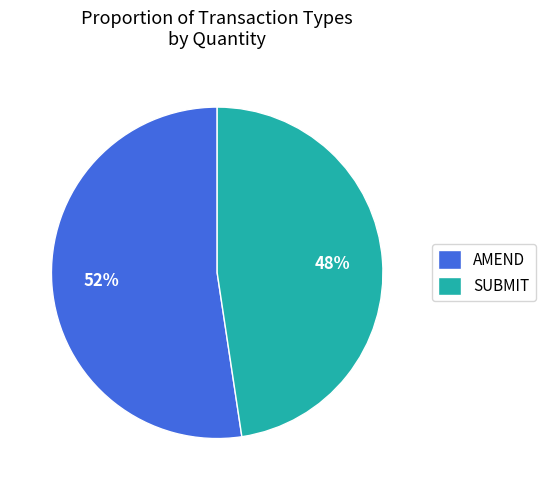

Count the number of slices in the pie.

2